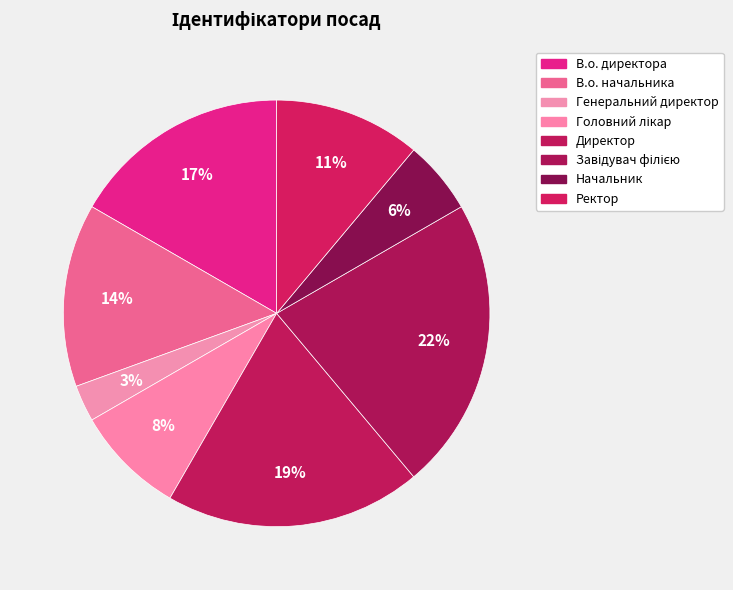

How many slices are in this pie chart?

8